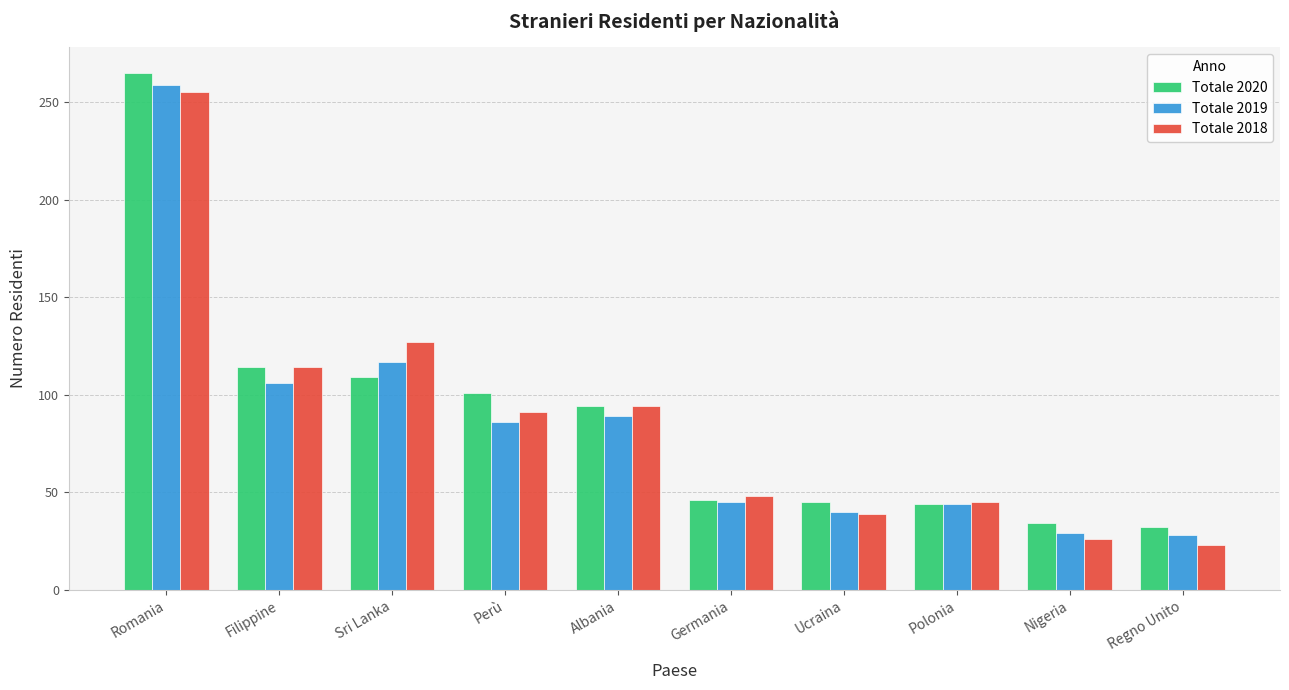

What position from the left is Albania?

5